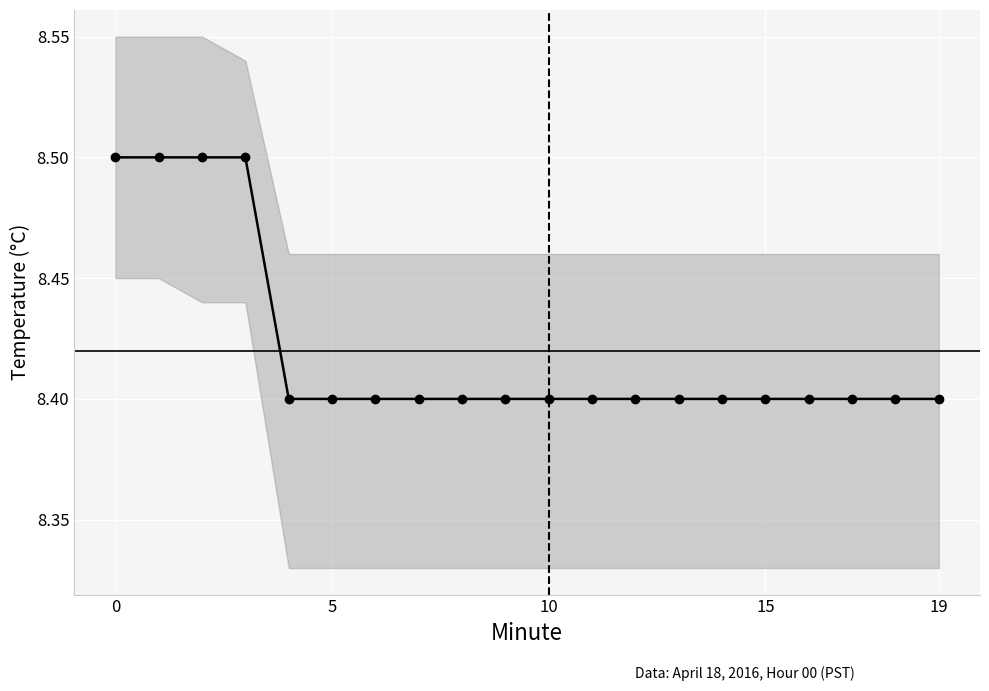

What is the maximum value shown in the chart?

8.5